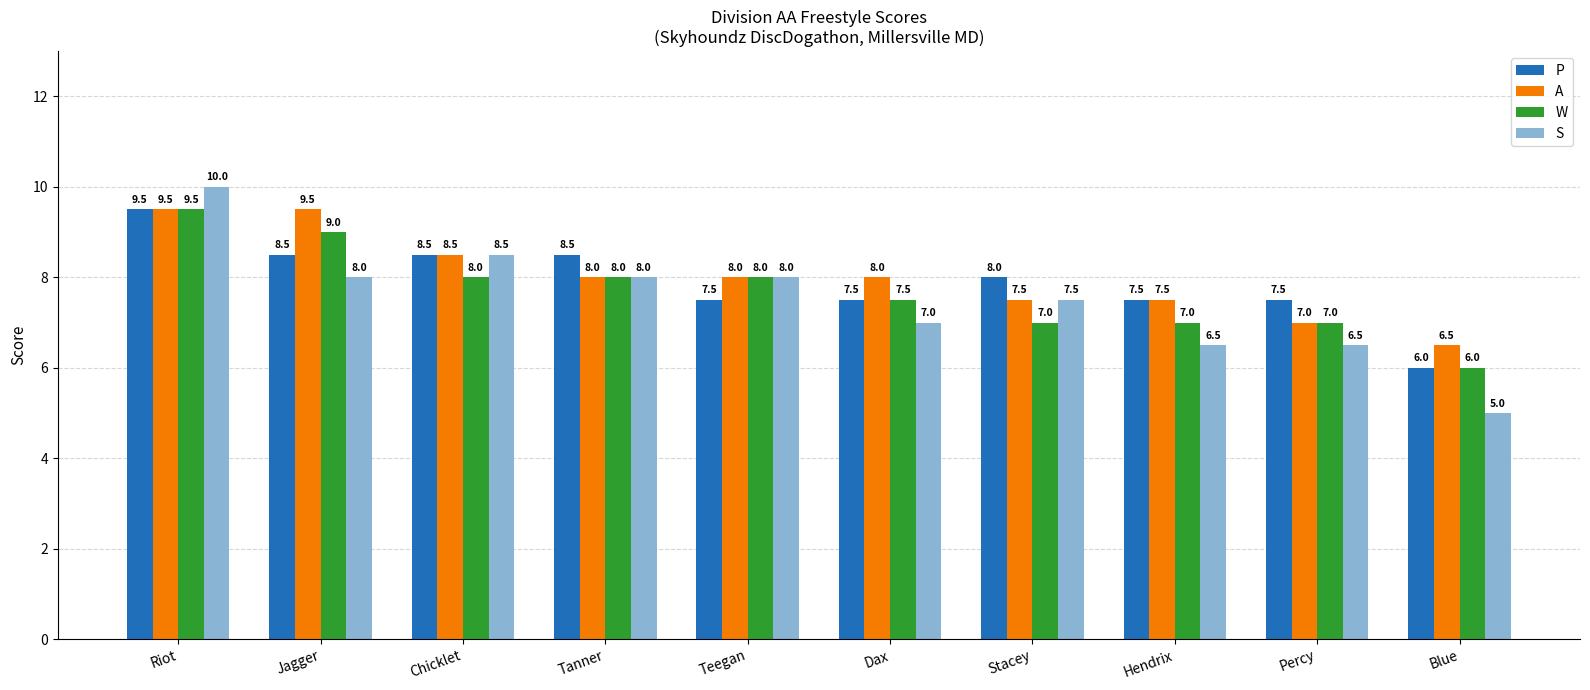

What are all the series names shown in the legend?

P, A, W, S